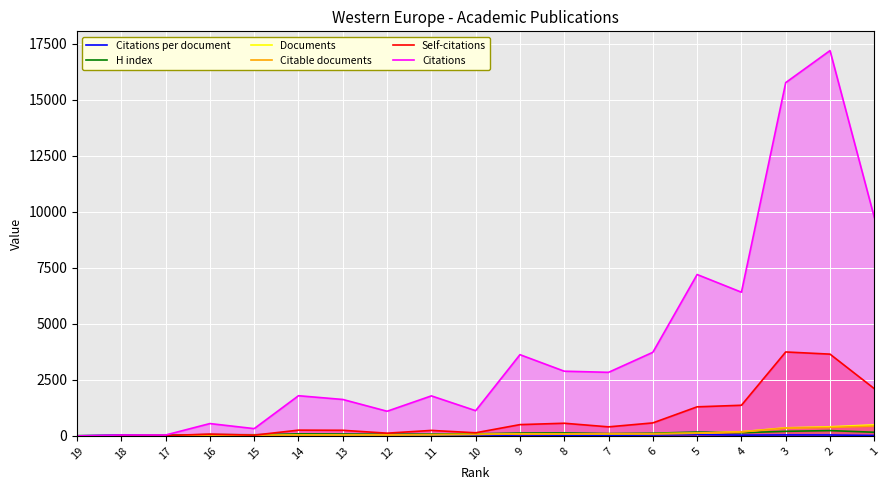

True or false: Citations and Citable documents cross at least once.

False